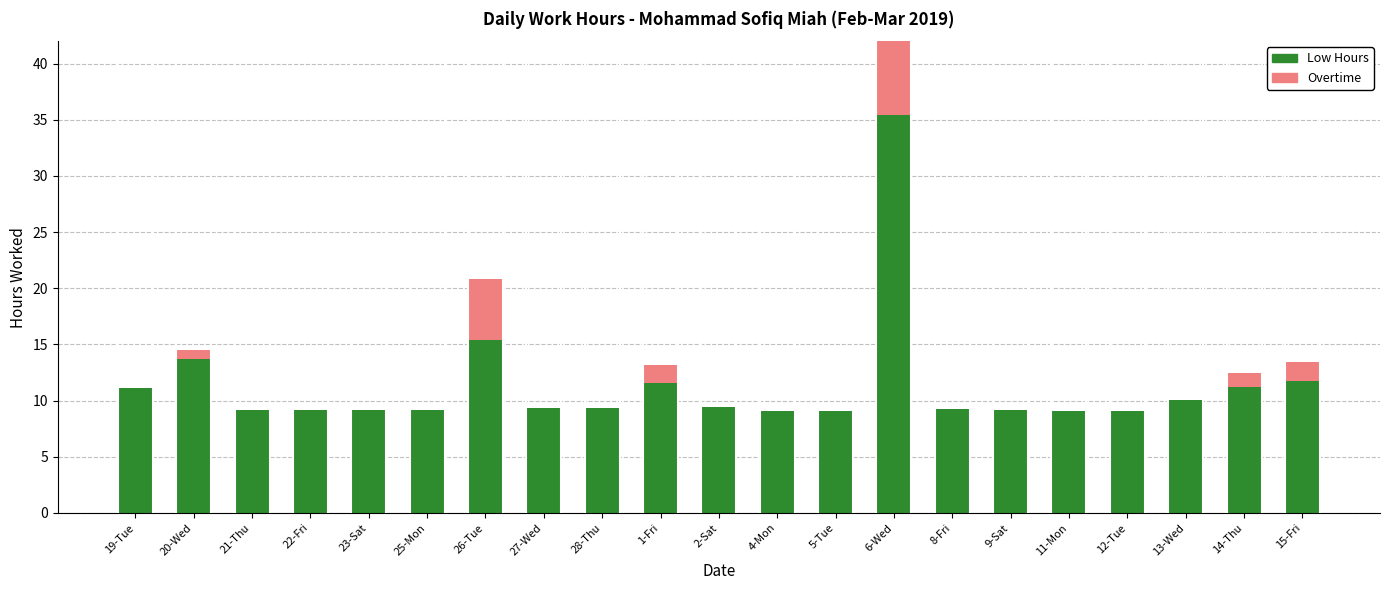

Reading left to right, transcribe all the data shown in this chart.

Low Hours: 11.1	13.7	9.2	9.2	9.2	9.2	15.4	9.3	9.3	11.6	9.4	9.1	9.1	35.4	9.2	9.2	9.1	9.1	10.0	11.2	11.7
Overtime: 0.0	0.7	0.0	0.0	0.0	0.0	5.4	0.0	0.0	1.6	0.0	0.0	0.0	25.4	0.0	0.0	0.0	0.0	0.0	1.2	1.7